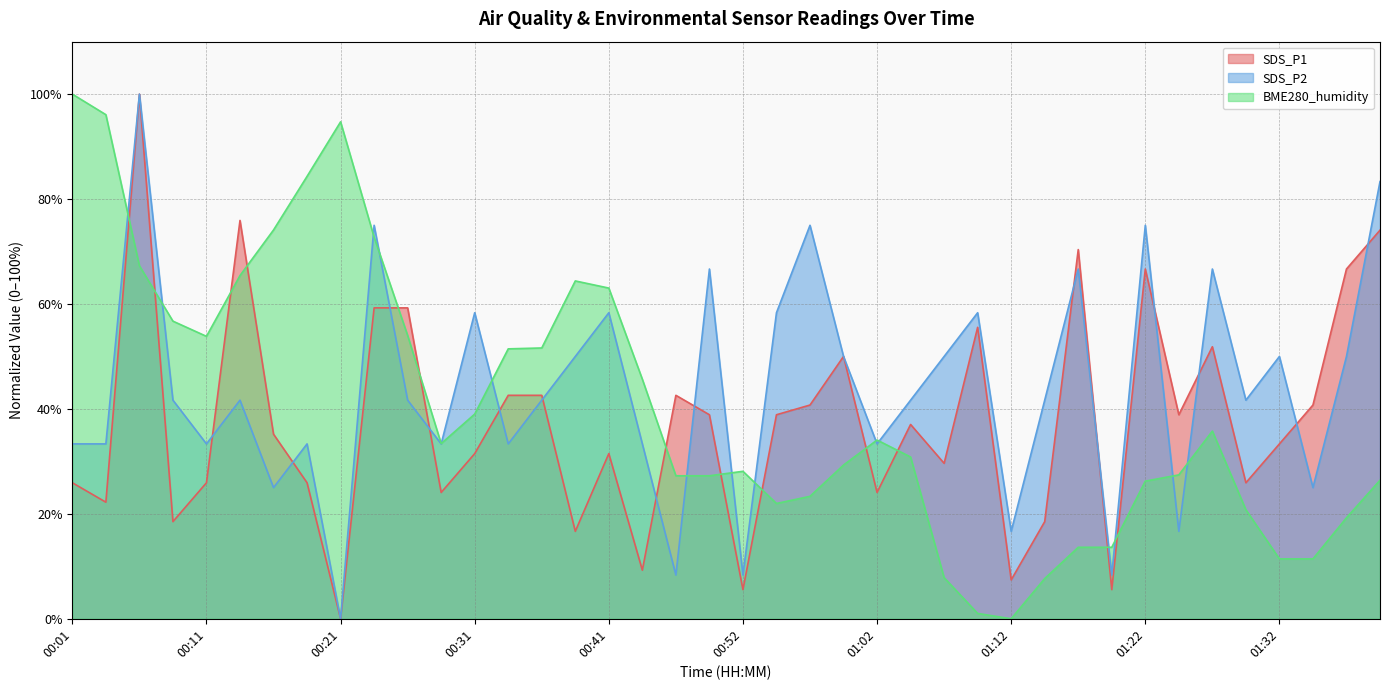

What position from the left is 00:01?

1